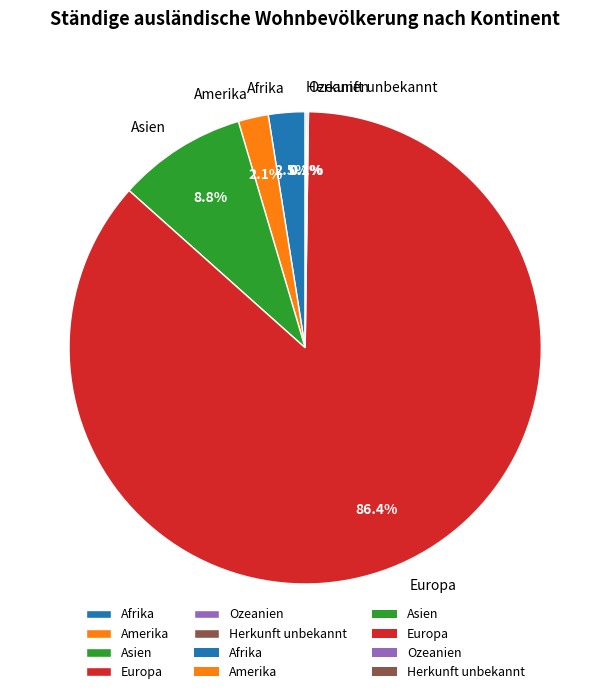

Is there any slice that represents more than half of the pie?

Yes